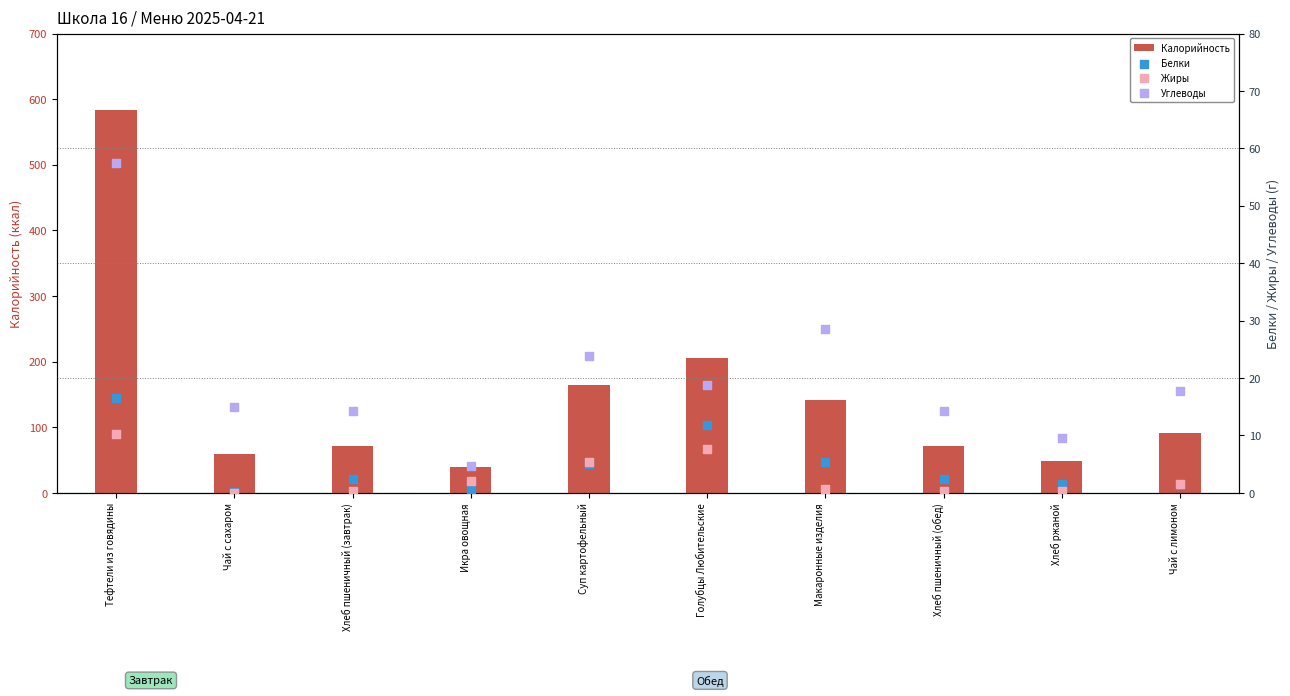

What is the total value across all series at Суп картофельный?

198.1